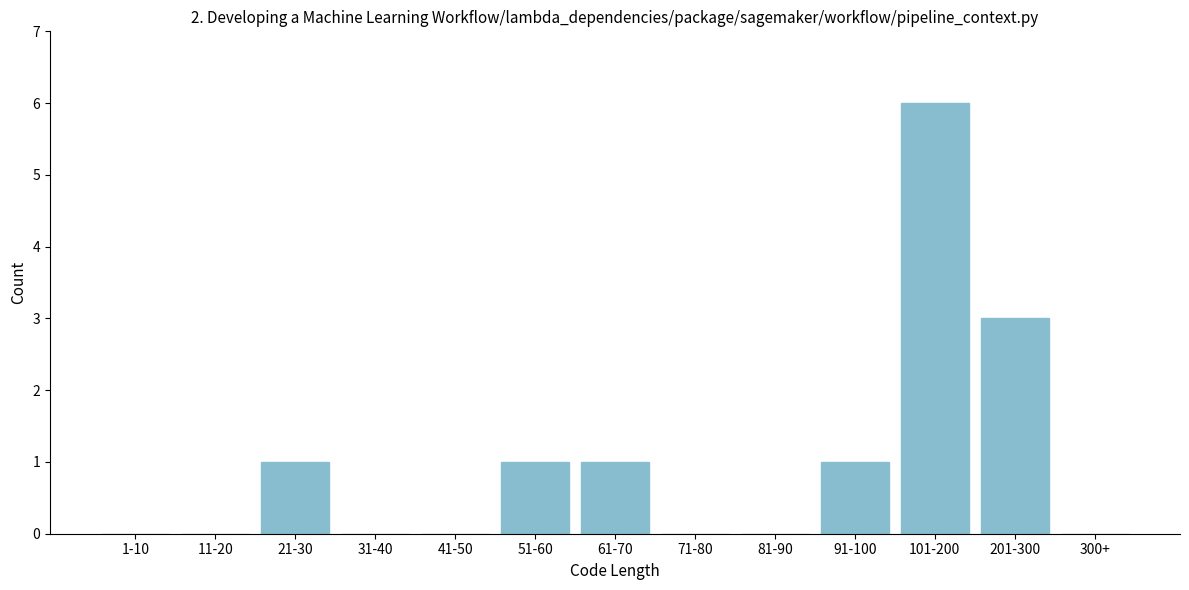

Reading right to left, transcribe all the data shown in this chart.

300+=0	201-300=3	101-200=6	91-100=1	81-90=0	71-80=0	61-70=1	51-60=1	41-50=0	31-40=0	21-30=1	11-20=0	1-10=0